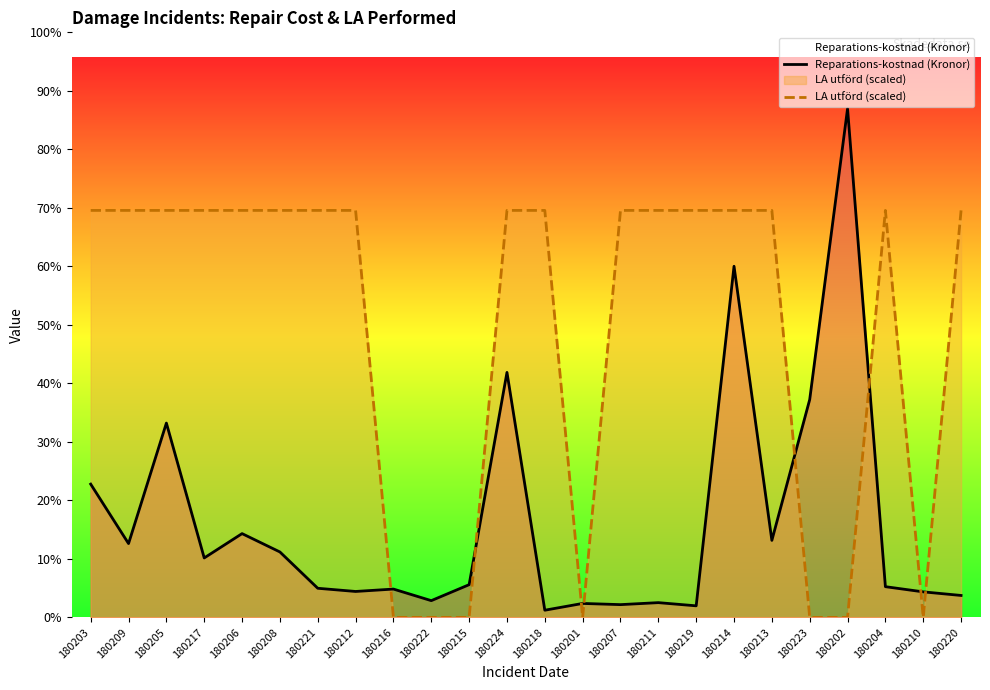

After their last crossing, which series has the higher values: LA utförd (scaled) or Reparations-kostnad (Kronor)?

LA utförd (scaled)